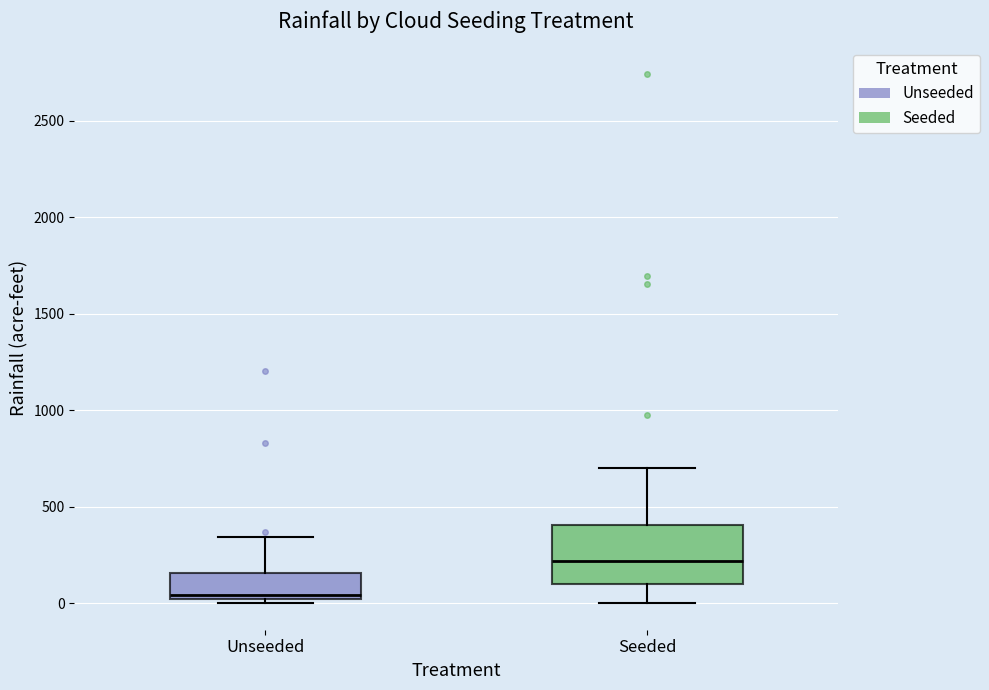

Reading left to right, transcribe this box plot: for each box, give where its median line is, the range the box spans, and where its two whiskers end, as read against the y-axis. The values are not printed on the chart, so give them approximately, as read against the axis.

Unseeded: median 50, box 0 to 150, whiskers 0 (just below the box's lower edge) to 350
Seeded: median 200, box 100 to 400, whiskers 0 to 700